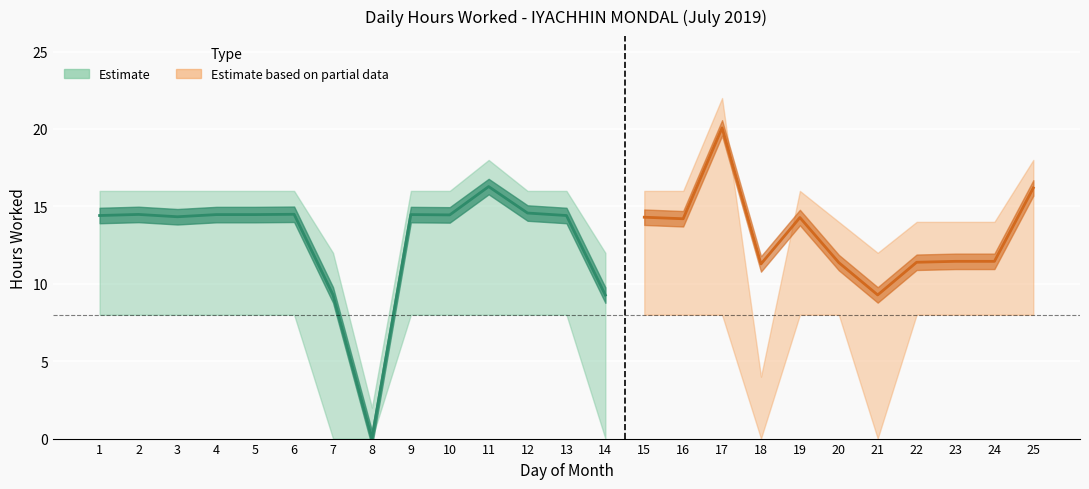

How many points are lower than both their immediate neighbors (excluding endpoints)?

7